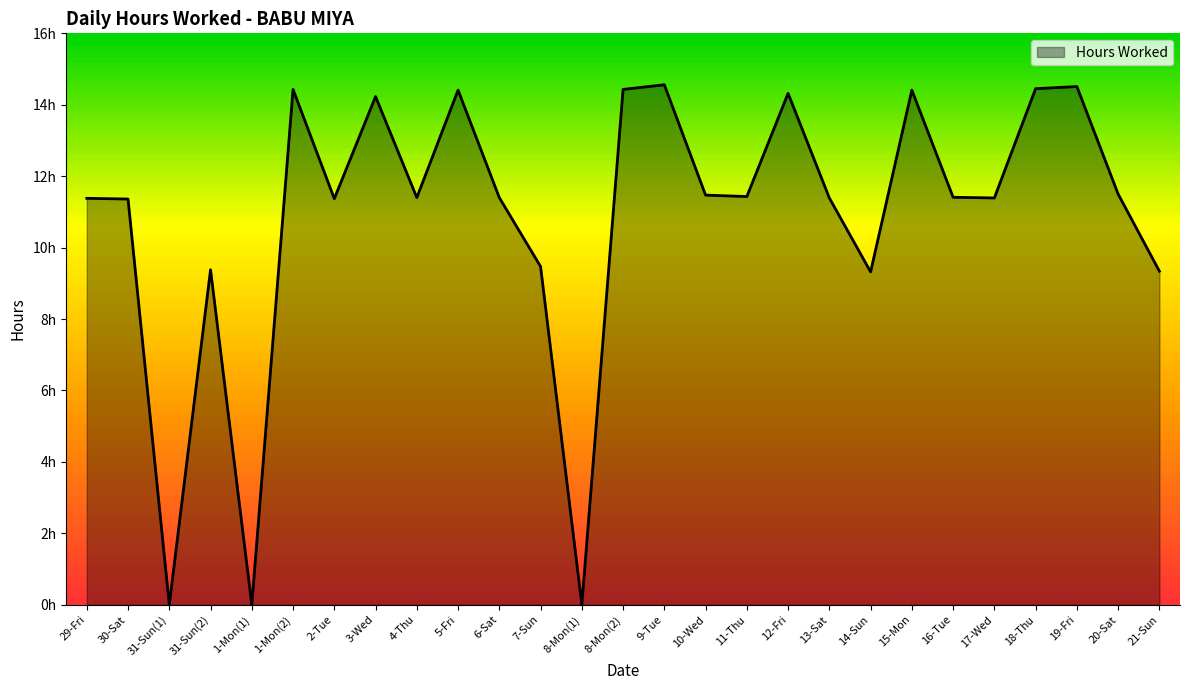

Does the chart have visible grid lines?

No